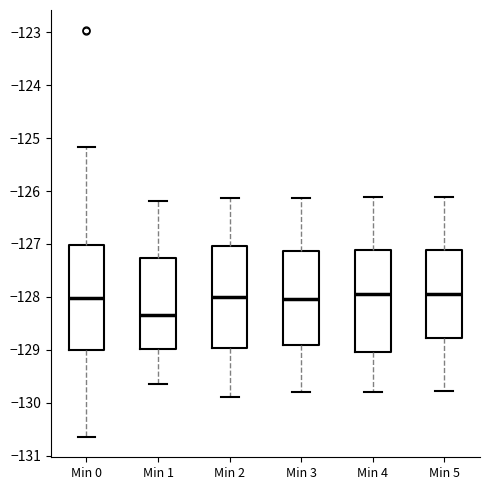

Reading left to right, transcribe this box plot: for each box, give where its median line is, the range the box spans, and where its two whiskers end, as read against the y-axis. The values are not printed on the chart, so give them approximately, as read against the axis.

Min 0: median -128.0, box -129.0 to -127.0, whiskers -130.6 to -125.2
Min 1: median -128.3, box -129.0 to -127.3, whiskers -129.6 to -126.2
Min 2: median -128.0, box -129.0 to -127.0, whiskers -129.9 to -126.1
Min 3: median -128.0, box -128.9 to -127.1, whiskers -129.8 to -126.1
Min 4: median -128.0, box -129.0 to -127.1, whiskers -129.8 to -126.1
Min 5: median -127.9, box -128.8 to -127.1, whiskers -129.8 to -126.1